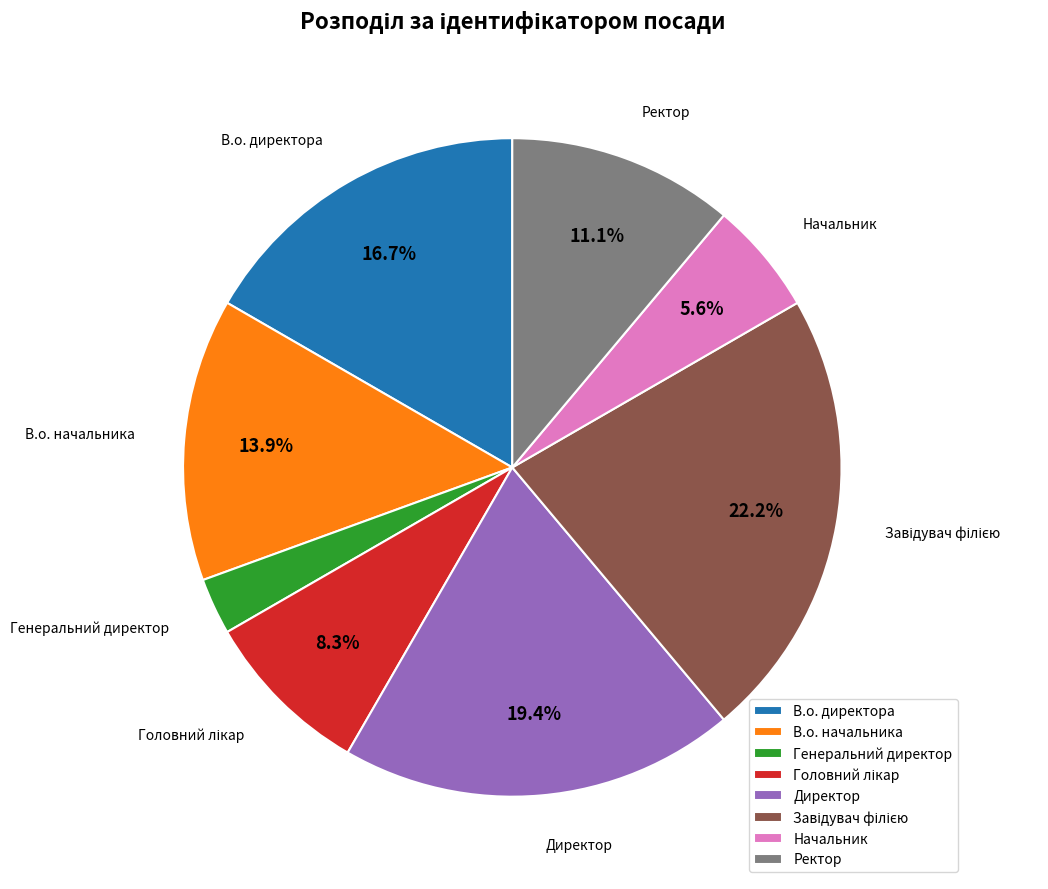

Which has a higher value, В.о. директора or В.о. начальника?

В.о. директора